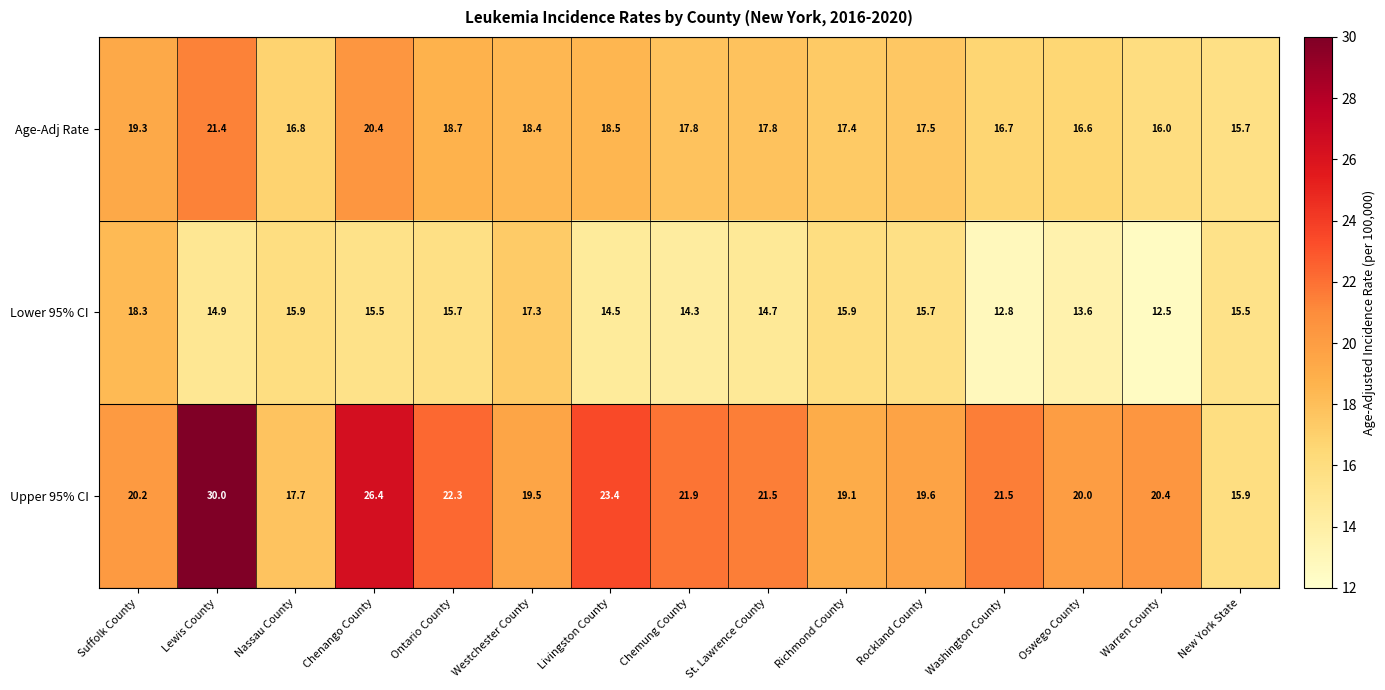

How many data points does each series have?

15